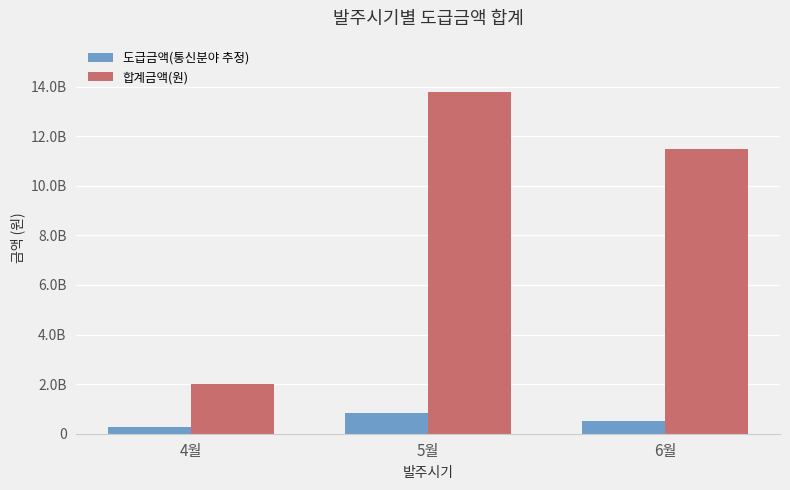

Where does the 합계금액(원) series first go above 11467955000?

5월